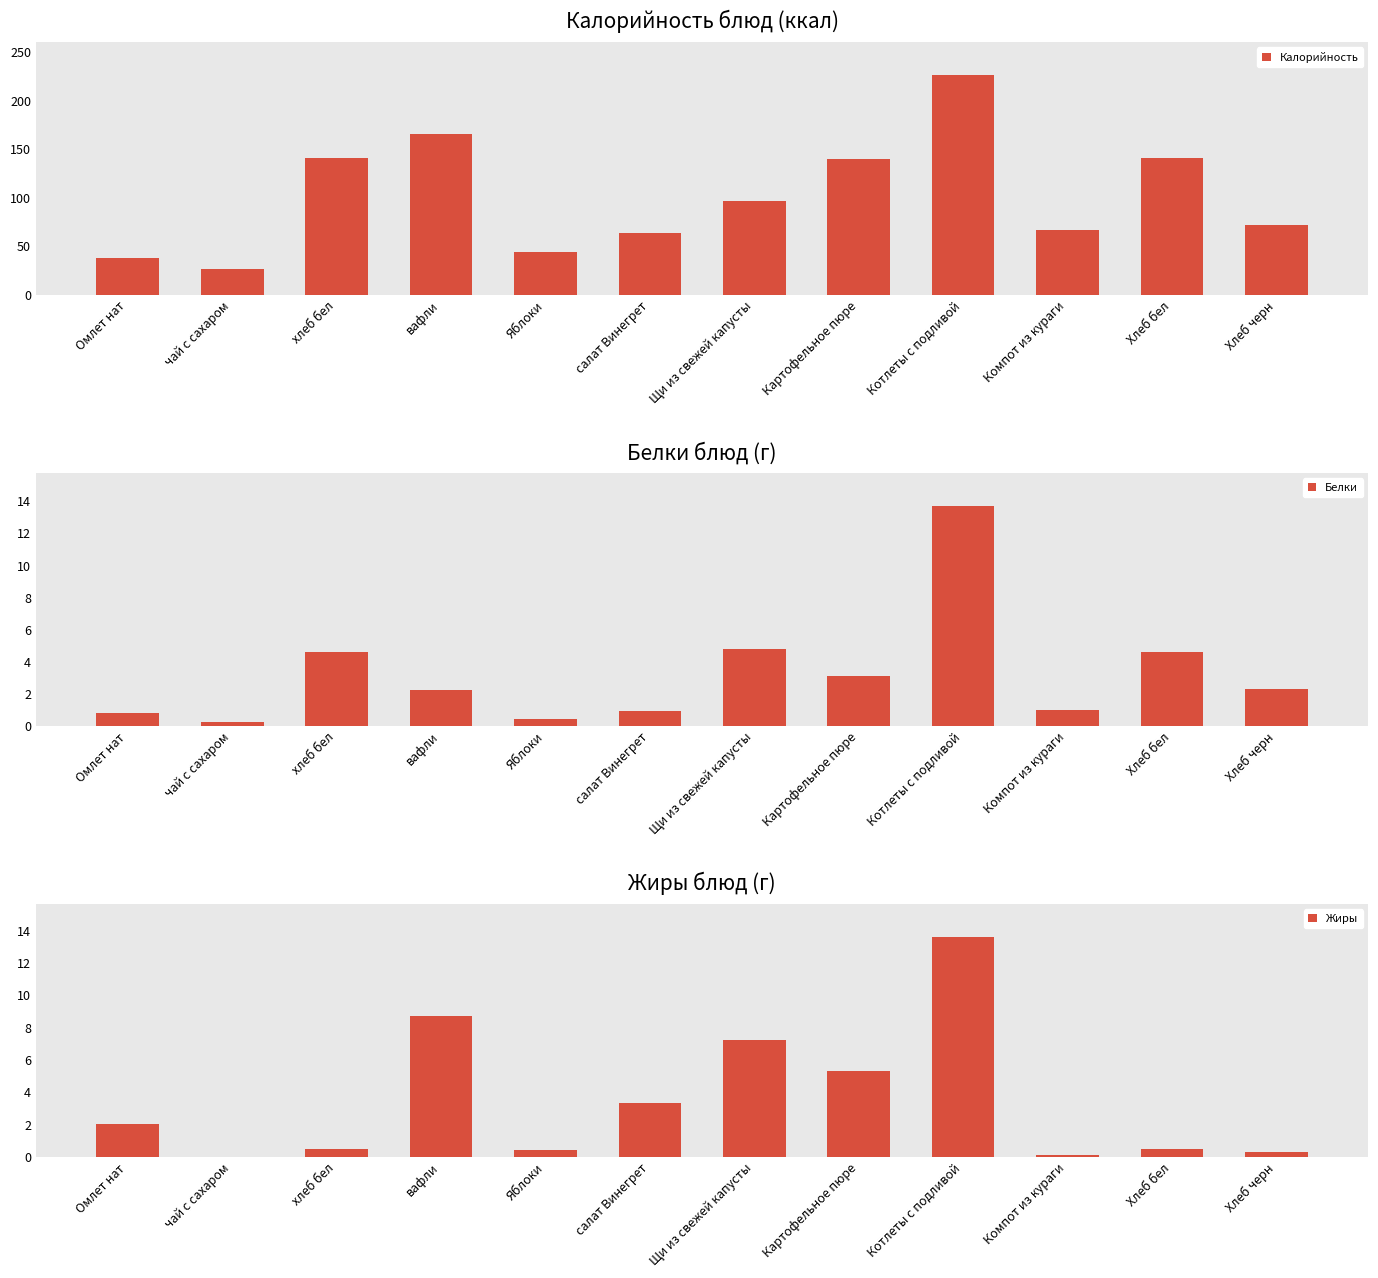

Are the bars grouped side by side (vs. stacked)?

Yes